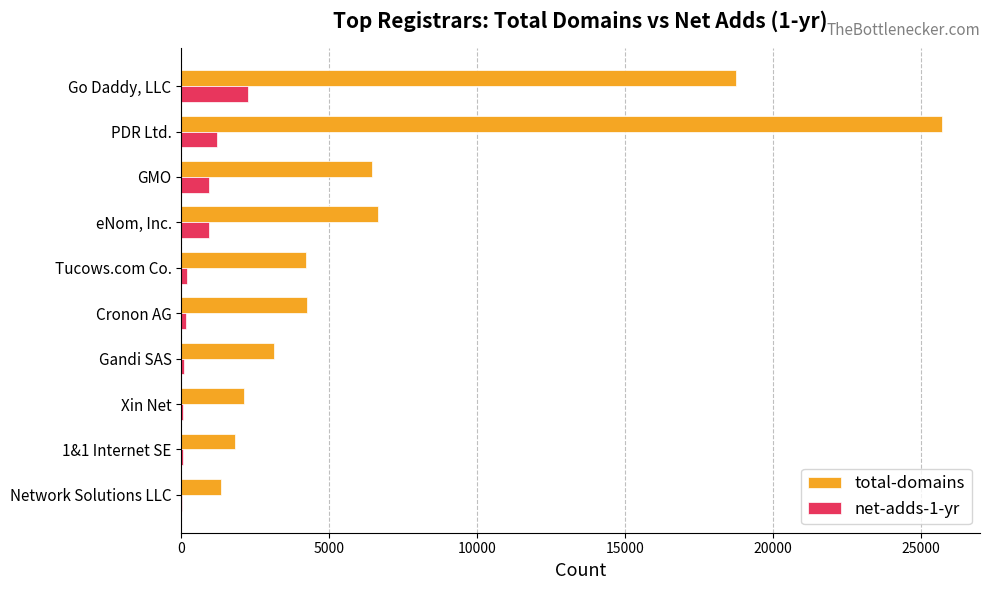

What is the sum of the total-domains values at eNom, Inc. and PDR Ltd.?

32345